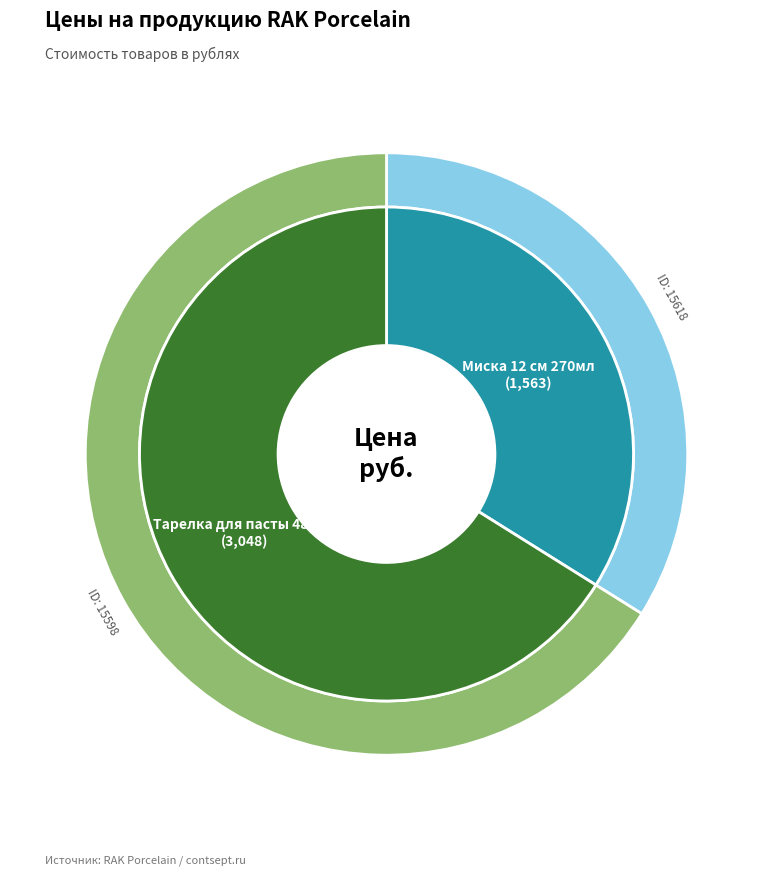

The 15598 slice represents 66% of the pie. True or false?

True